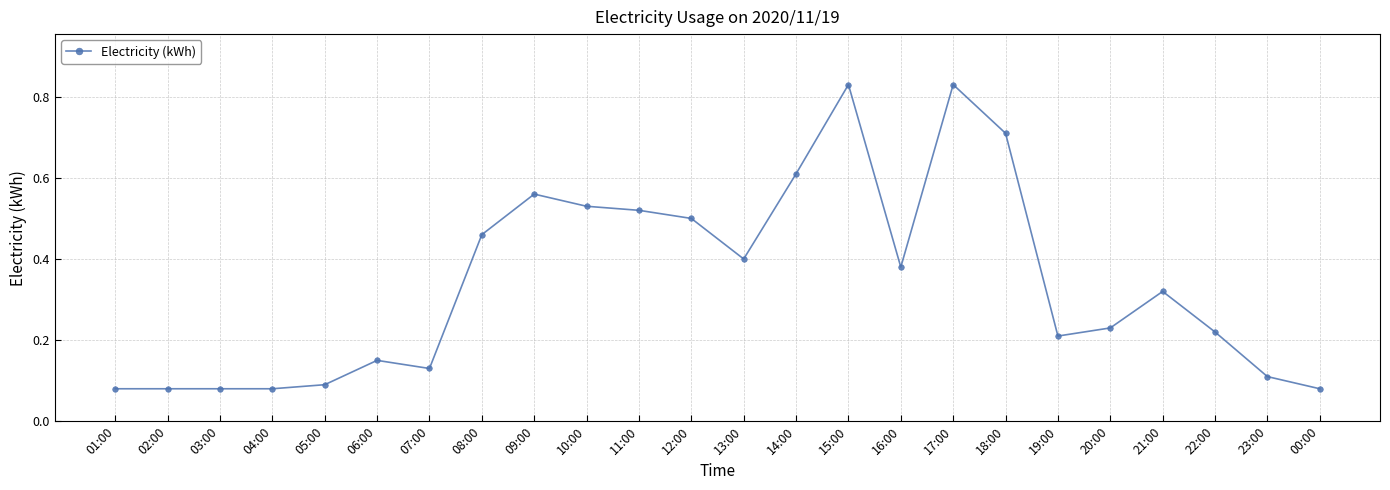

True or false: the data shows 1.2 at 17:00.

False